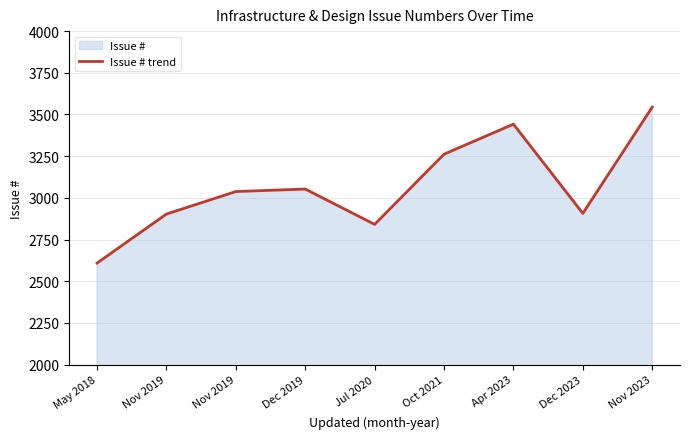

How many data points are above 3038?

4